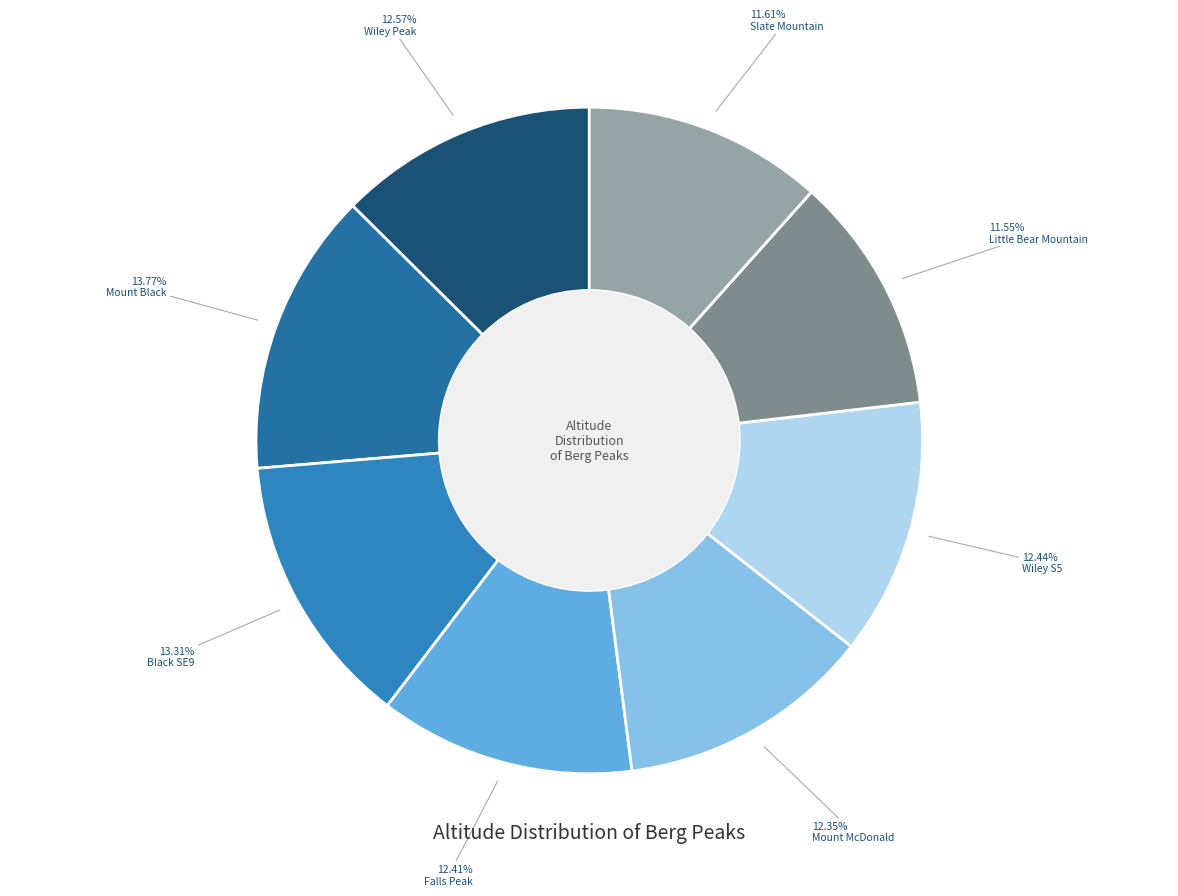

The Mount McDonald slice represents 12% of the pie. True or false?

True